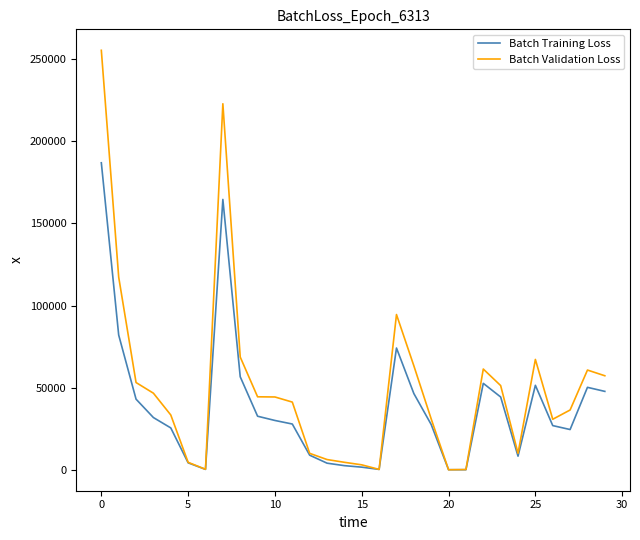

Is this an area chart (filled region under the line)?

No